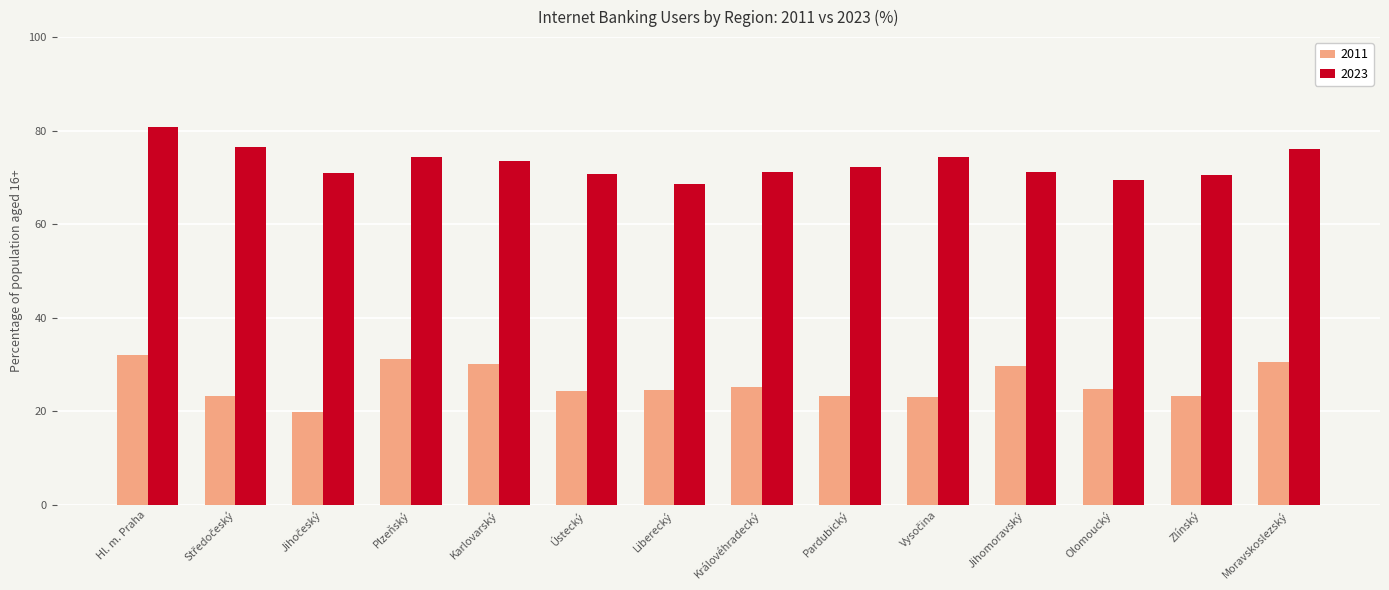

Between Plzeňský and Pardubický, which series saw the biggest shift?

2011